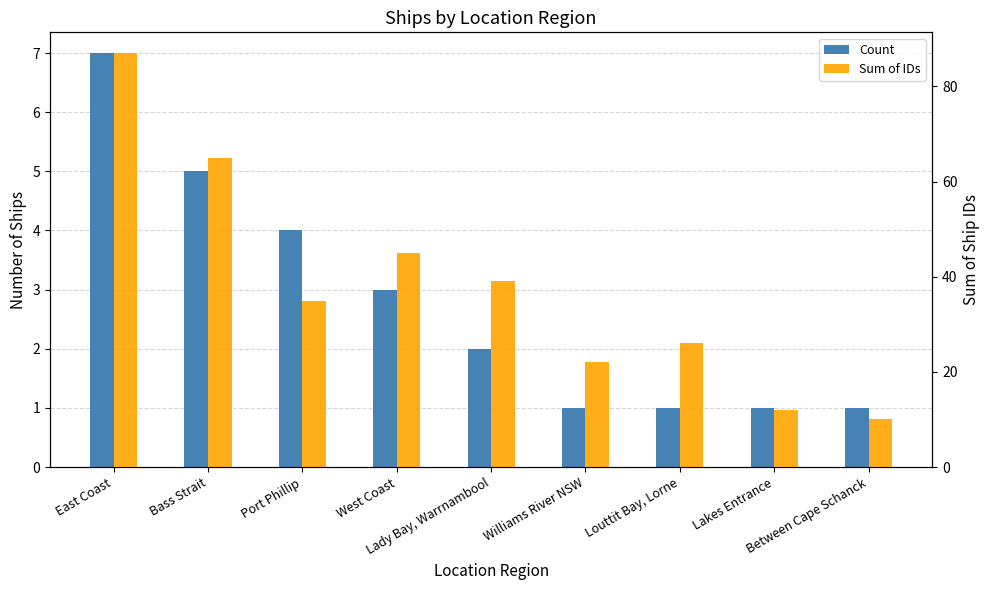

What is the smallest value displayed?

1